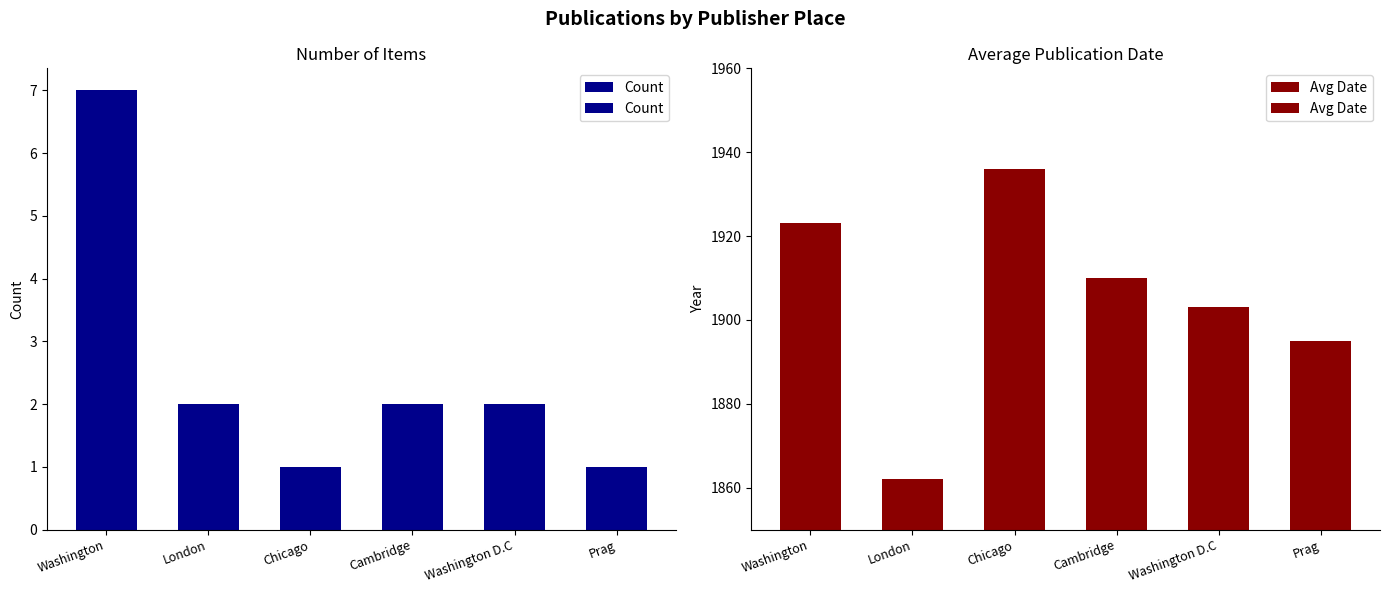

Reading left to right, list all the values displayed in this chart.

Count: Washington=7	London=2	Chicago=1	Cambridge=2	Washington D.C=2	Prag=1
Avg Date: Washington=1923	London=1862	Chicago=1936	Cambridge=1910	Washington D.C=1903	Prag=1895